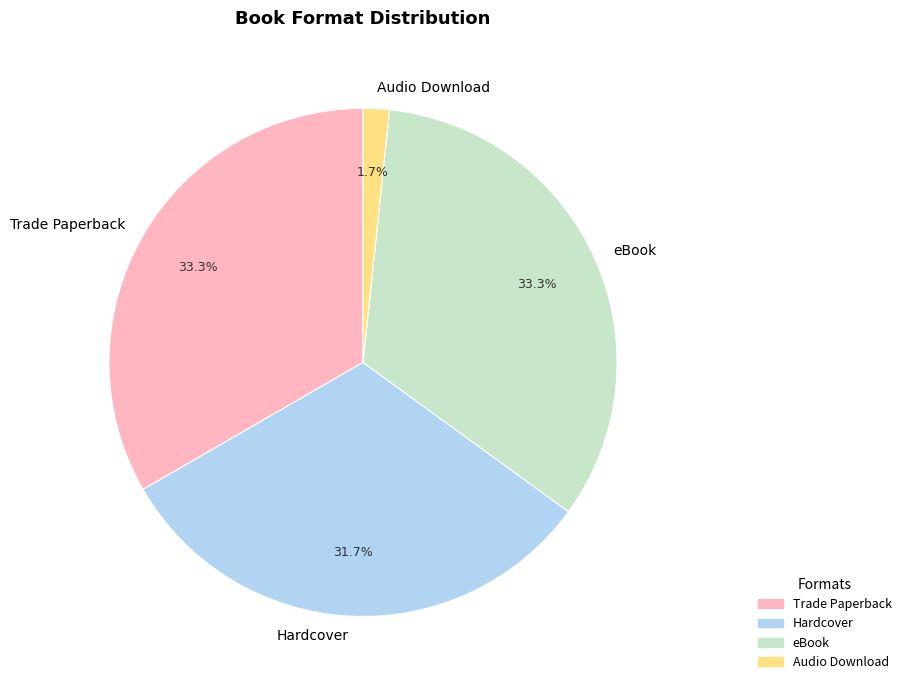

How many segments does this pie chart have?

4